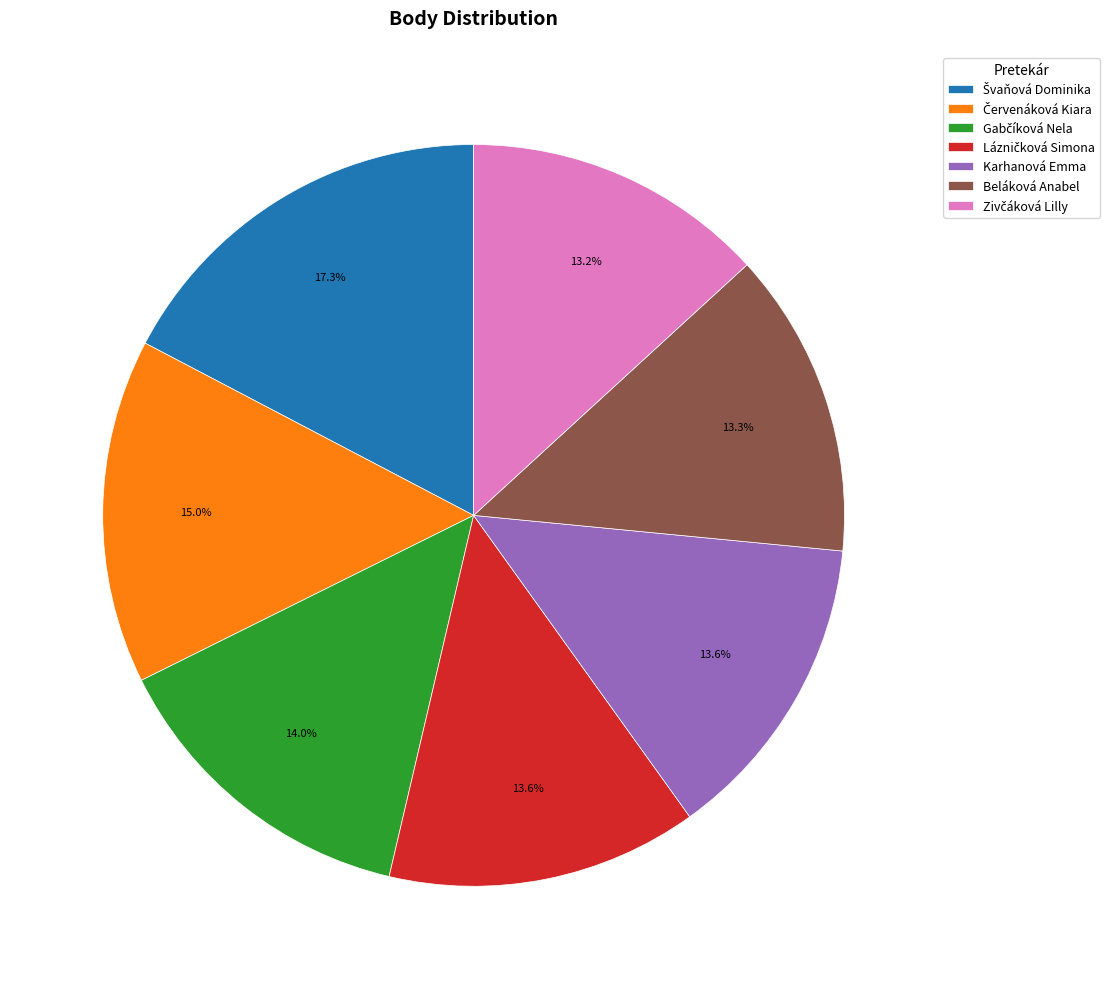

Combined, do Karhanová Emma and Beláková Anabel account for over 50%?

No